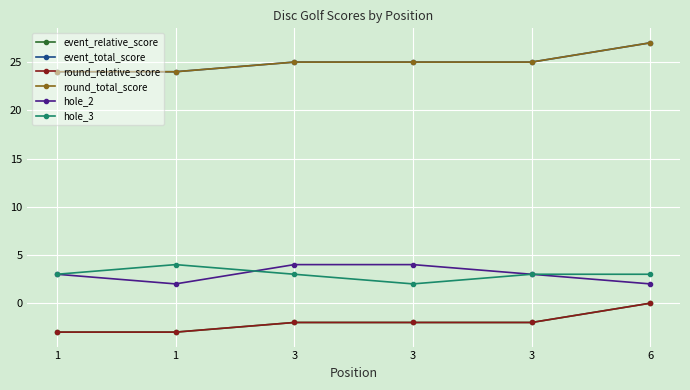

Does the chart have visible grid lines?

Yes